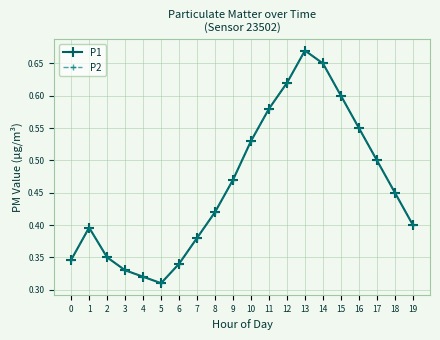

Reading left to right, extract all data points from this chart.

P1: 0.3	0.4	0.3	0.3	0.3	0.3	0.3	0.4	0.4	0.5	0.5	0.6	0.6	0.7	0.7	0.6	0.6	0.5	0.5	0.4
P2: 0.3	0.4	0.3	0.3	0.3	0.3	0.3	0.4	0.4	0.5	0.5	0.6	0.6	0.7	0.7	0.6	0.6	0.5	0.5	0.4